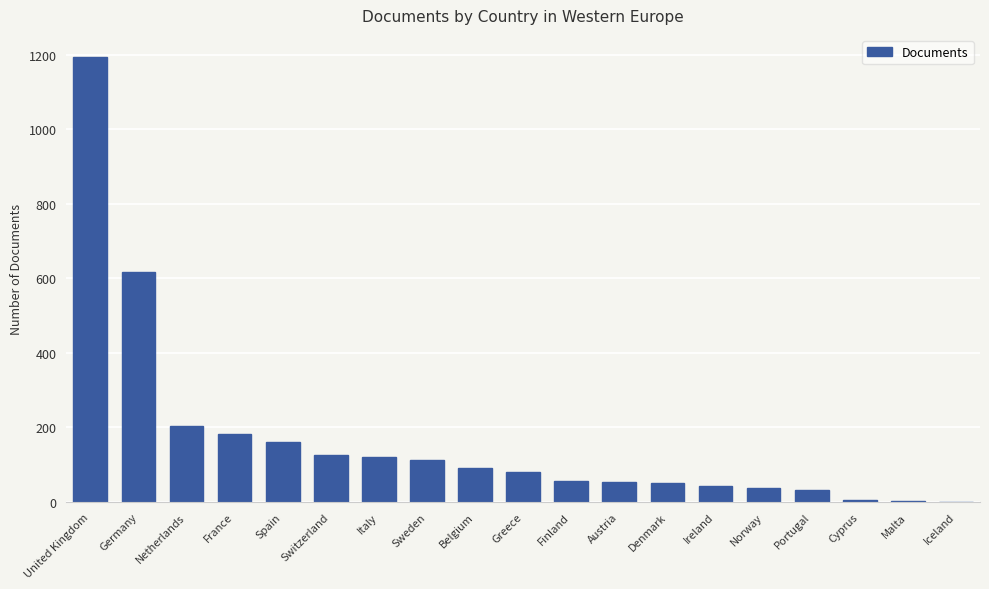

What is the sum of all values?

3175